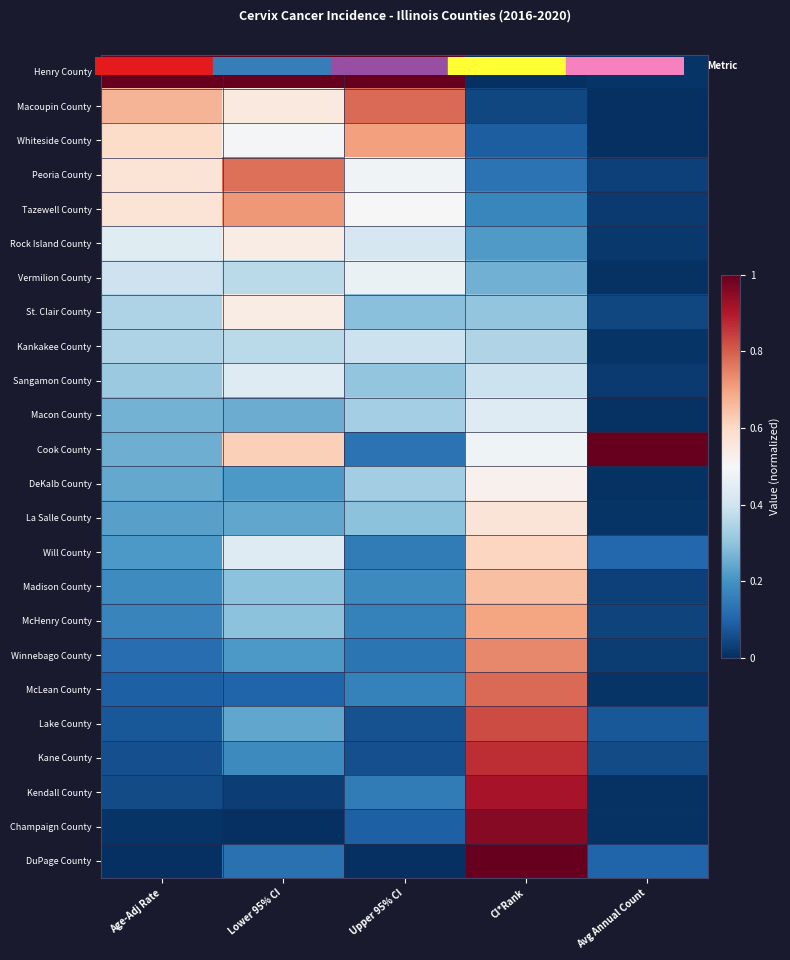

Which has a higher value, Avg Annual Count or Lower 95% CI?

Lower 95% CI